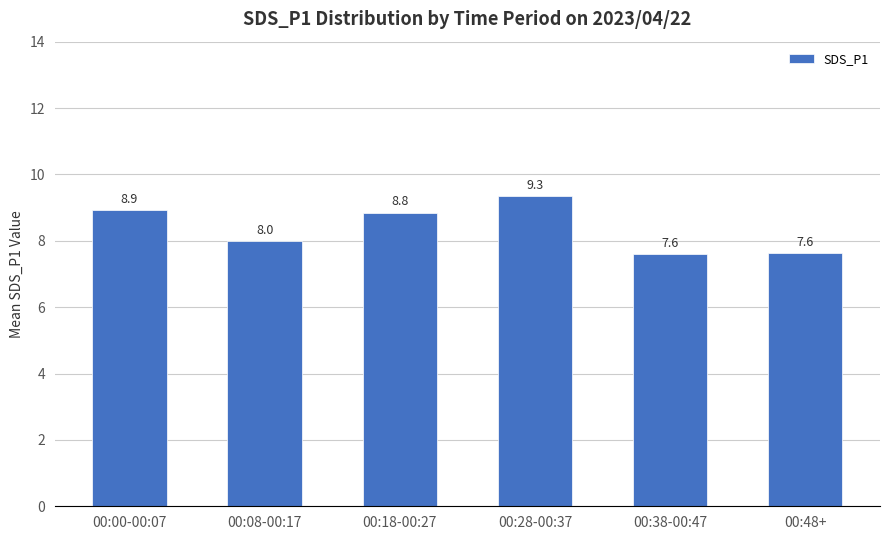

What is the change in value from 00:18-00:27 to 00:48+?

-1.2